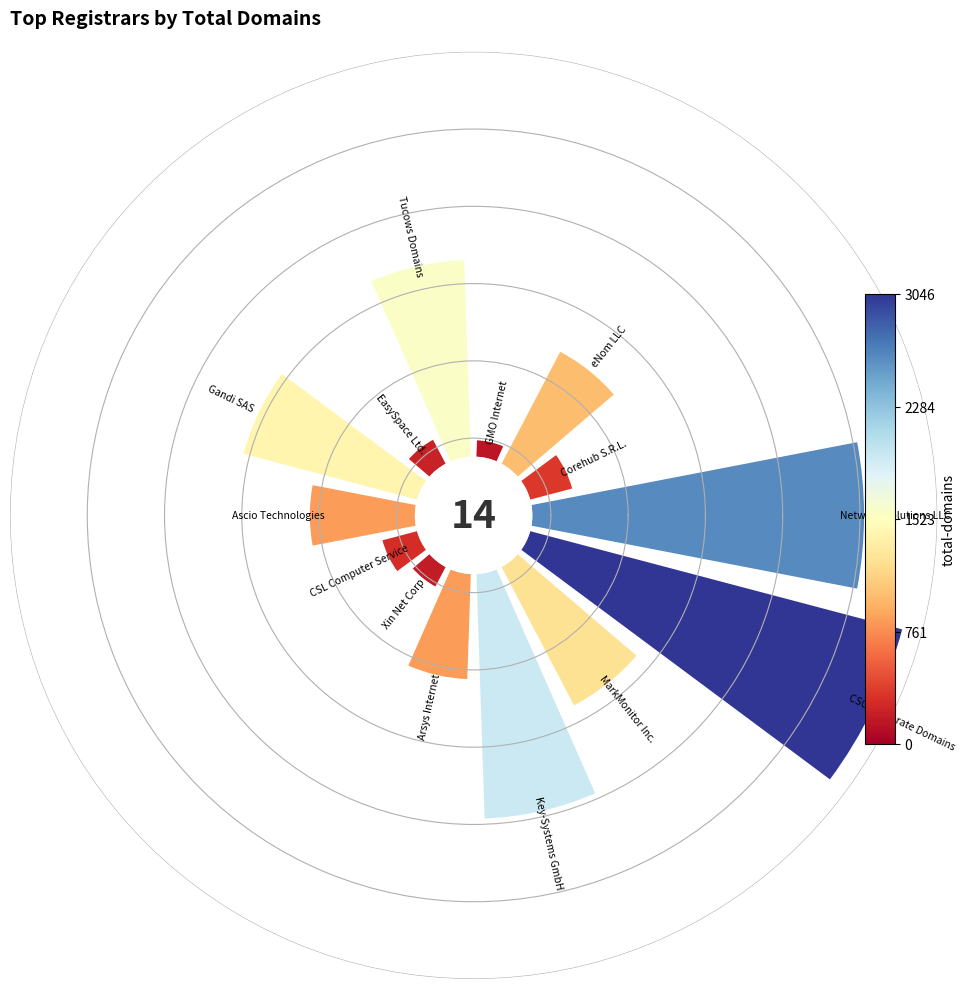

To the nearest percent, what is the average slice percentage?

7%